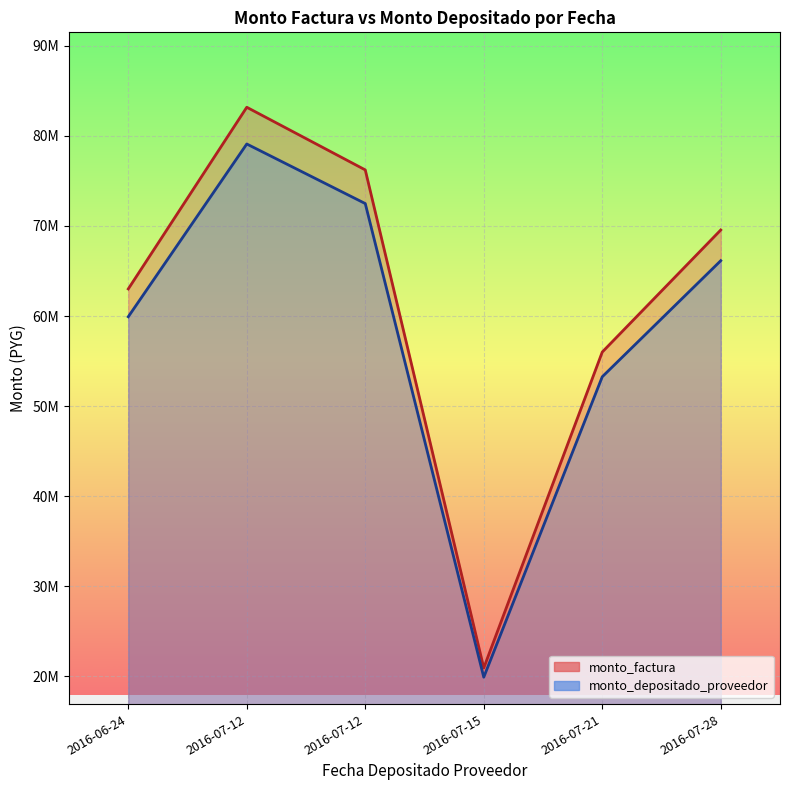

True or false: monto_factura has more than 2 points higher than both neighbors.

False